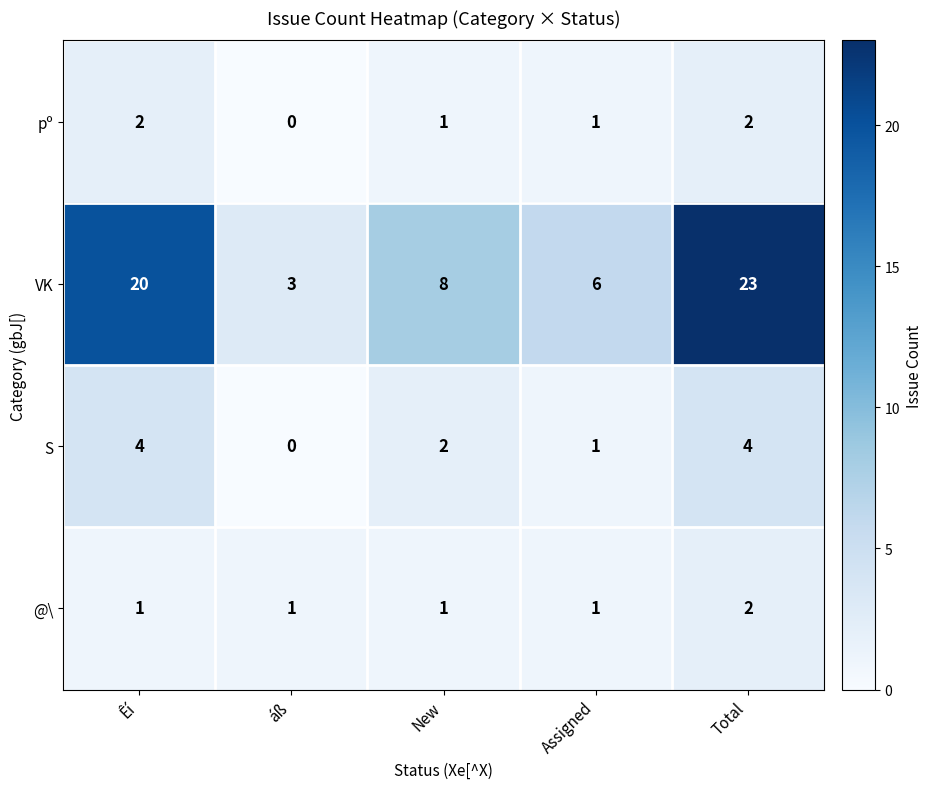

At how many categories does at least one series exceed 10?

2